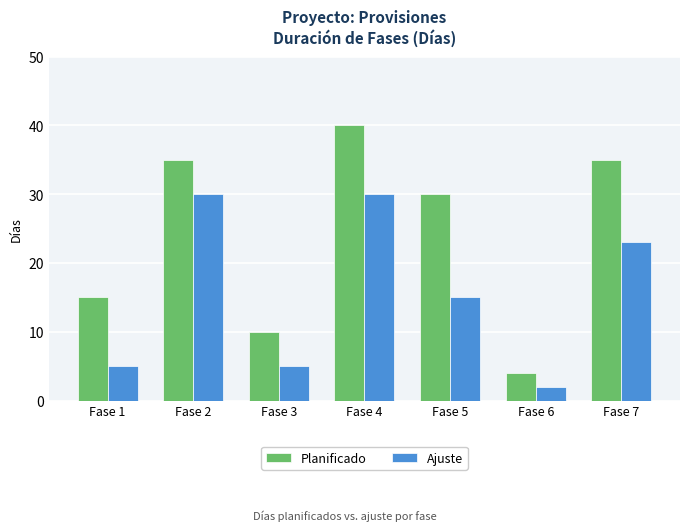

What is the spread (max minus min) of values at Fase 1?

10